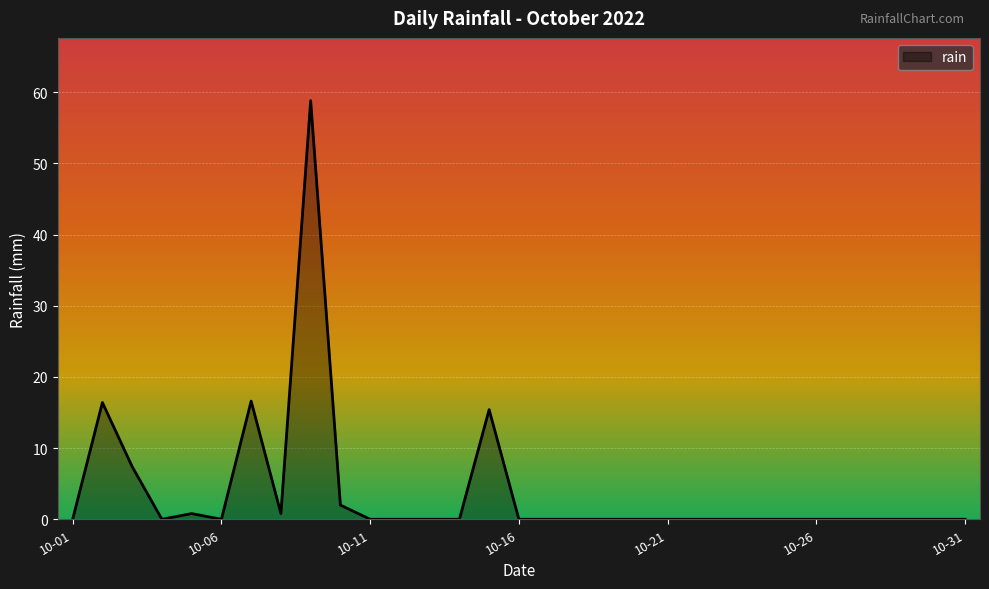

What is the greatest value displayed?

58.8